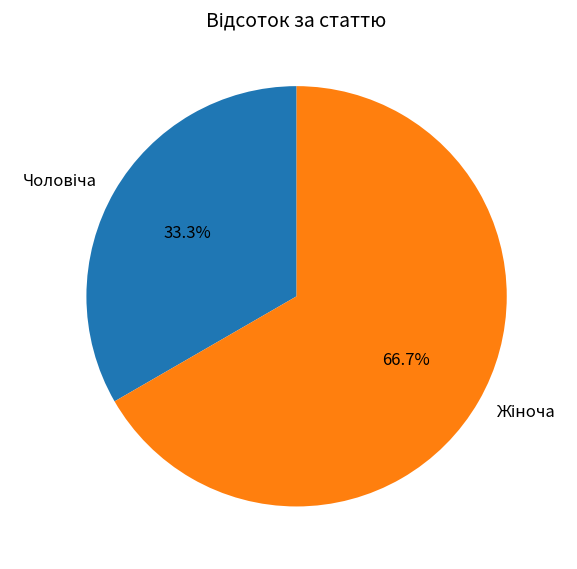

Does any single category account for the majority?

Yes